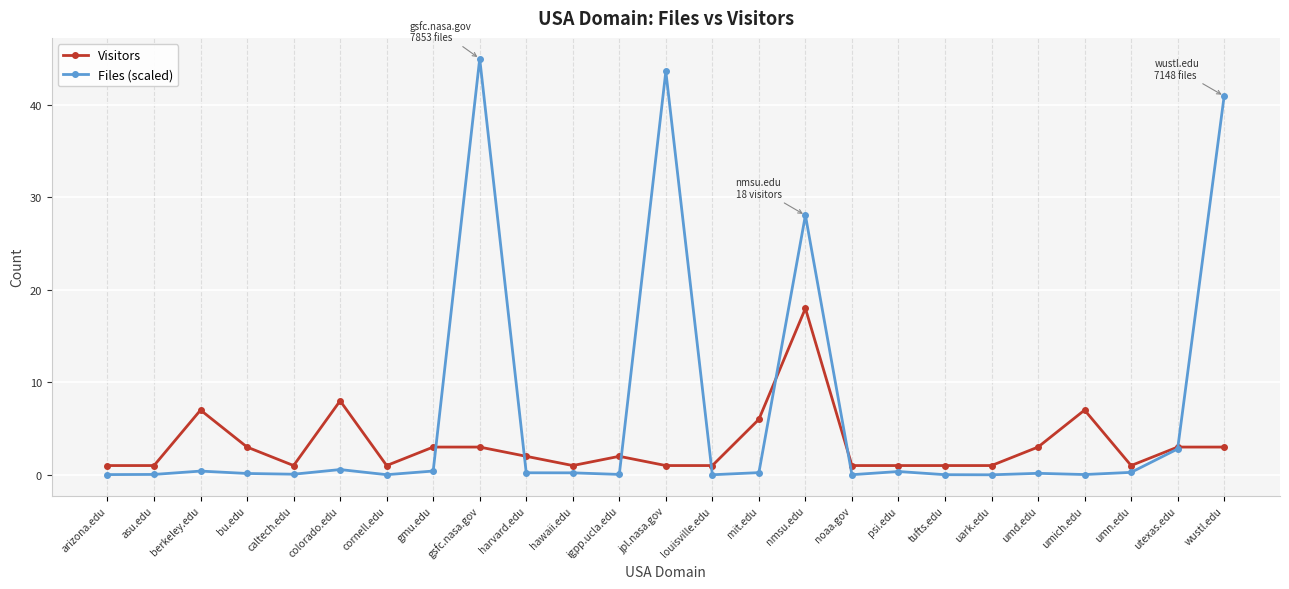

Rank the series by their average value, from lowest to highest.

Visitors, Files (scaled)